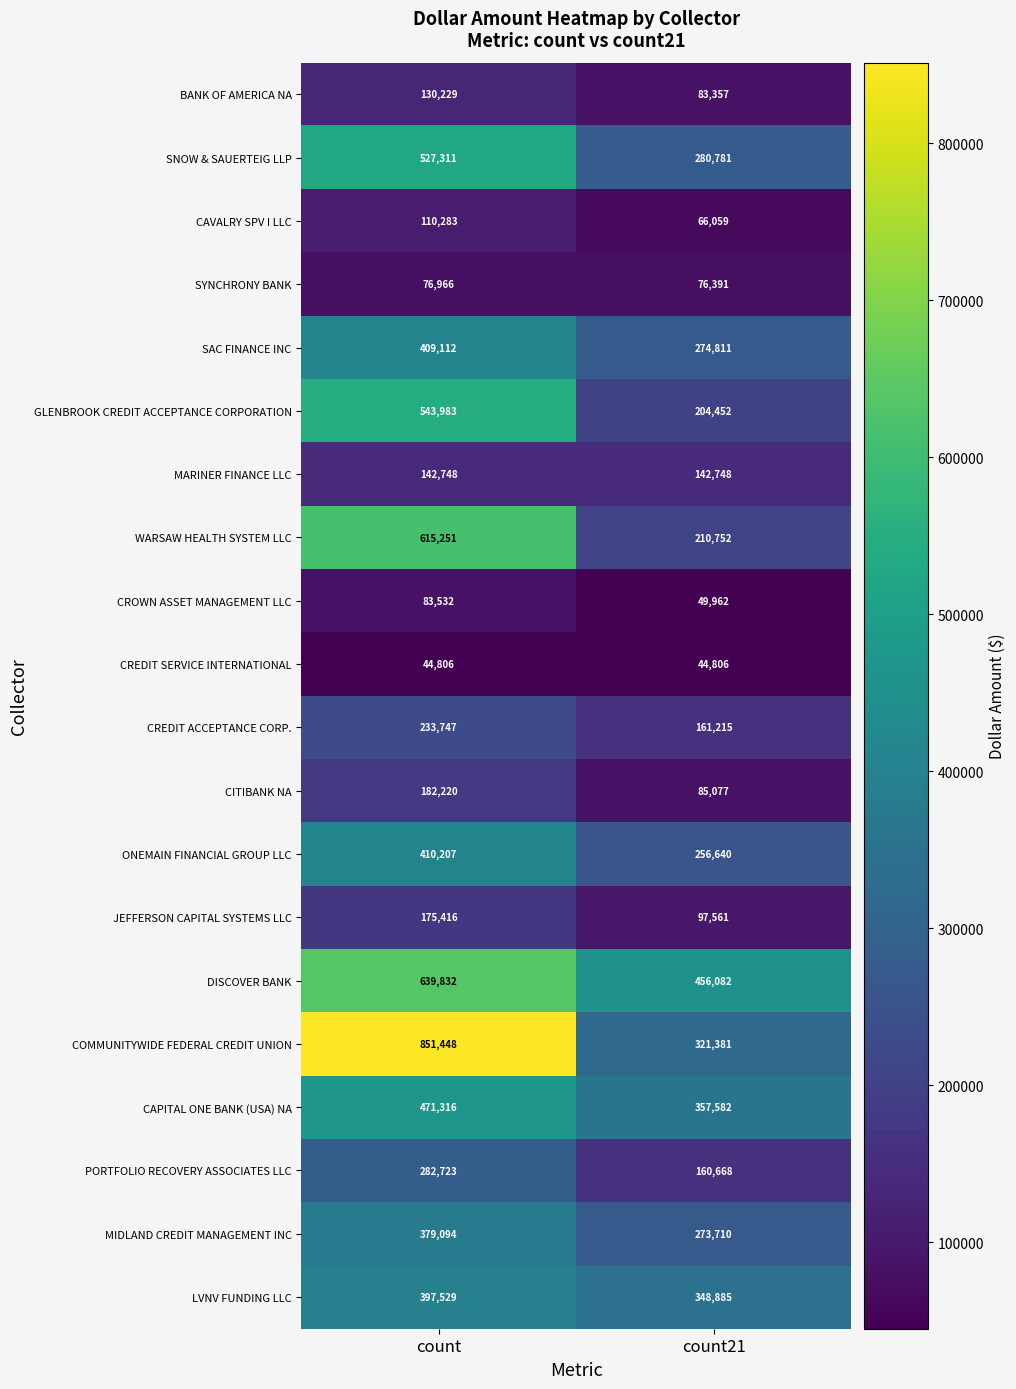

Where is ONEMAIN FINANCIAL GROUP LLC nearest to the value 333423?

count21